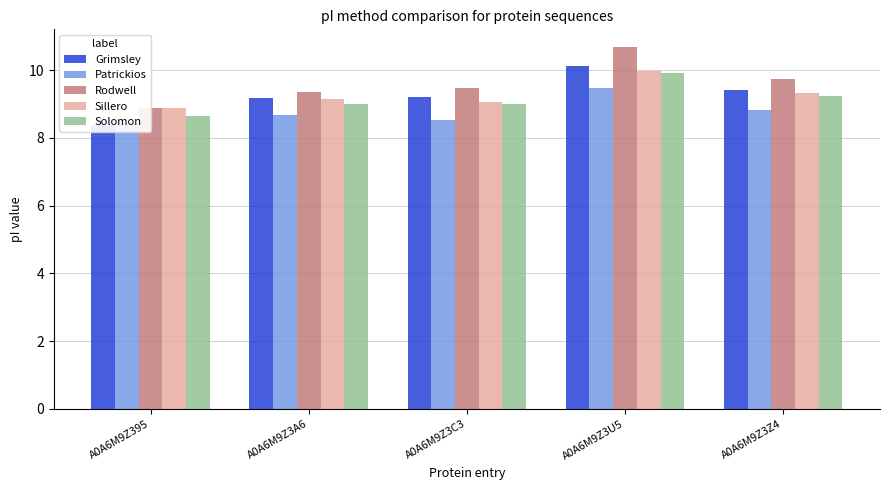

Read the Sillero value at A0A6M9Z3Z4.

9.3